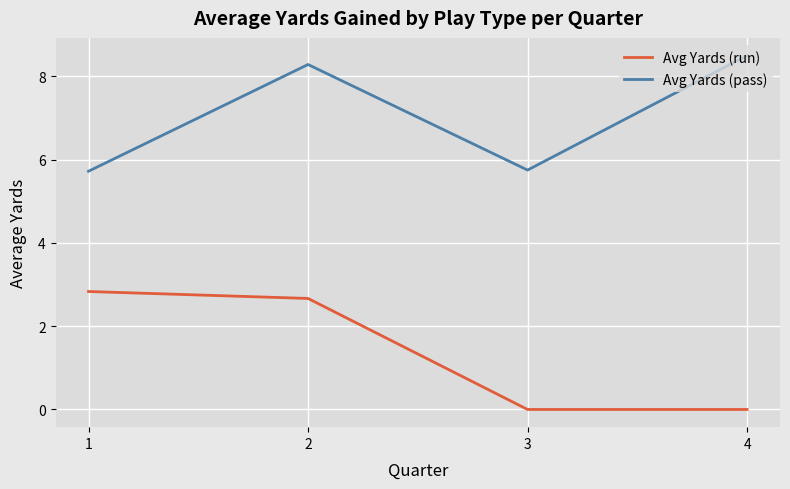

The Avg Yards (pass) series shows 8.3 at 2. True or false?

True